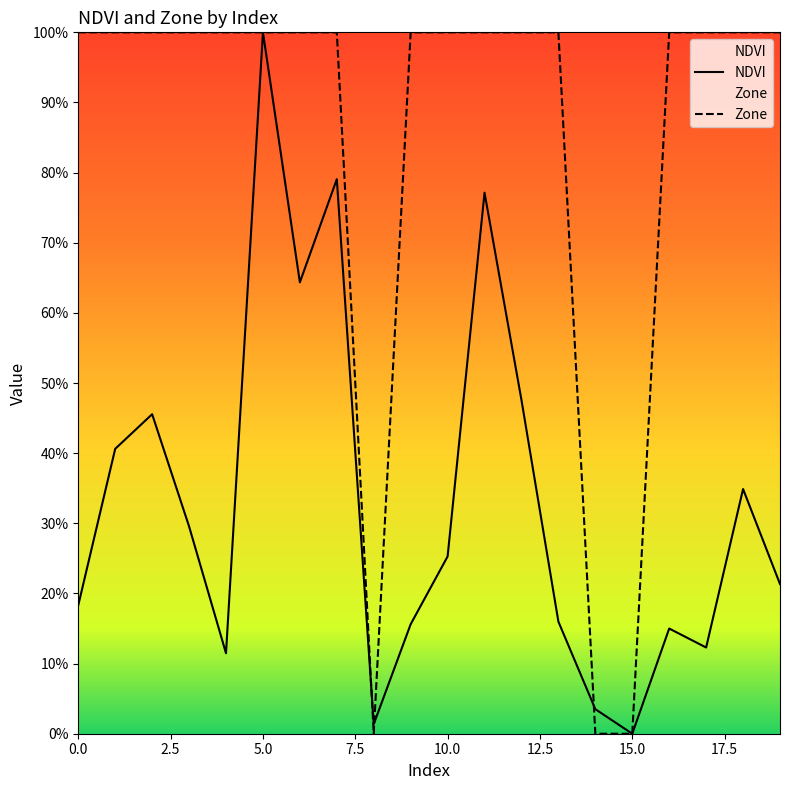

Reading left to right, transcribe all the data shown in this chart.

NDVI: 0.2	0.4	0.5	0.3	0.1	1.0	0.6	0.8	0.0	0.2	0.3	0.8	0.5	0.2	0.0	0.0	0.1	0.1	0.3	0.2
Zone: 1.0	1.0	1.0	1.0	1.0	1.0	1.0	1.0	0.0	1.0	1.0	1.0	1.0	1.0	0.0	0.0	1.0	1.0	1.0	1.0